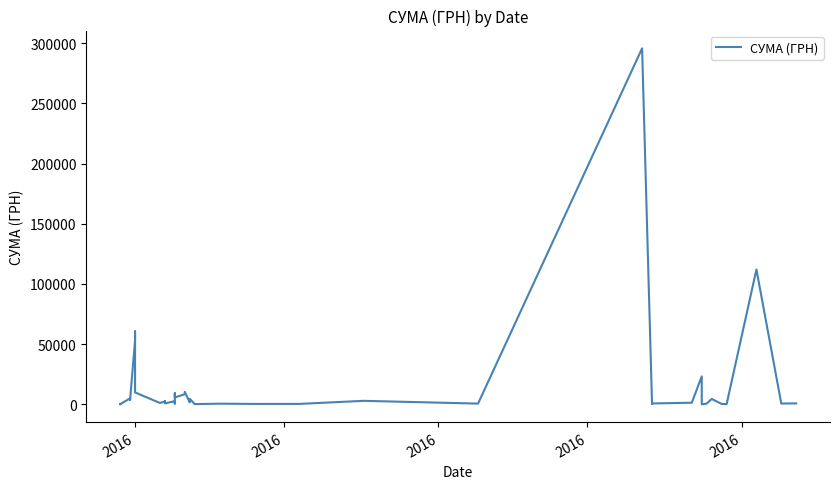

The value at 2016 is 3041.7. True or false?

False